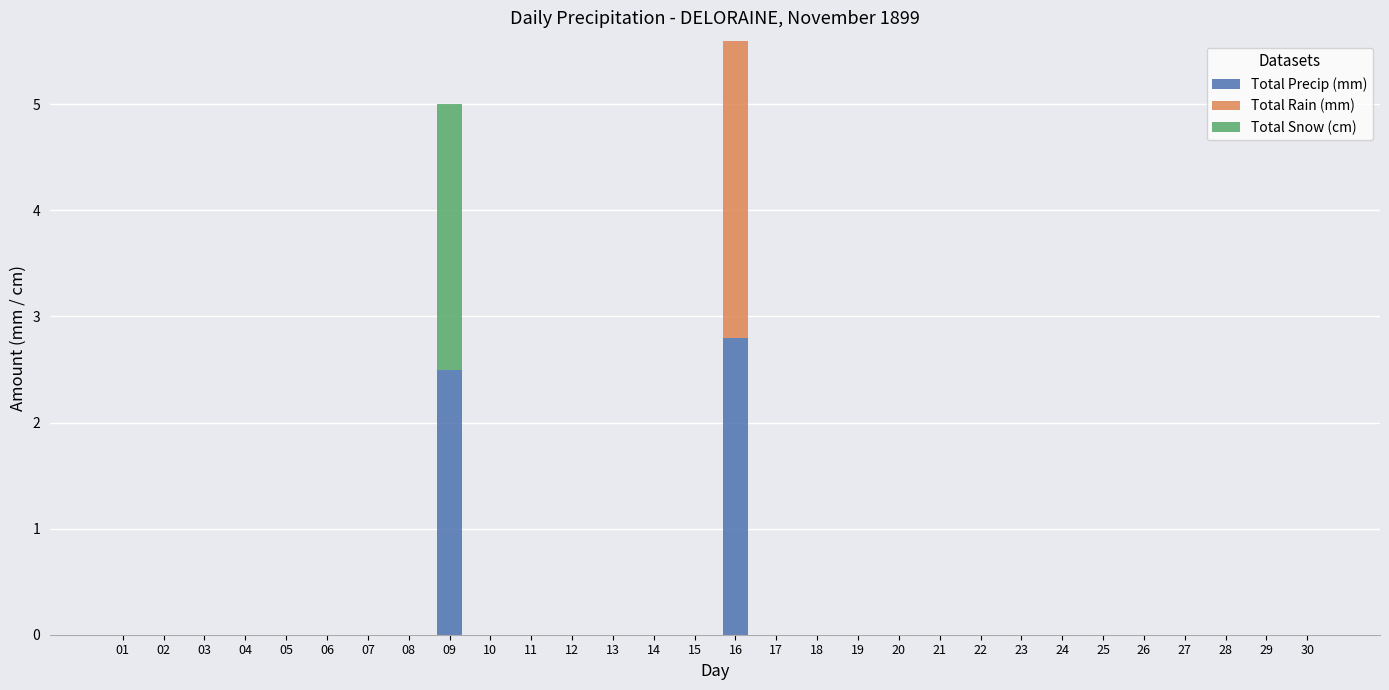

What is the highest value of the Total Precip (mm) series?

2.8